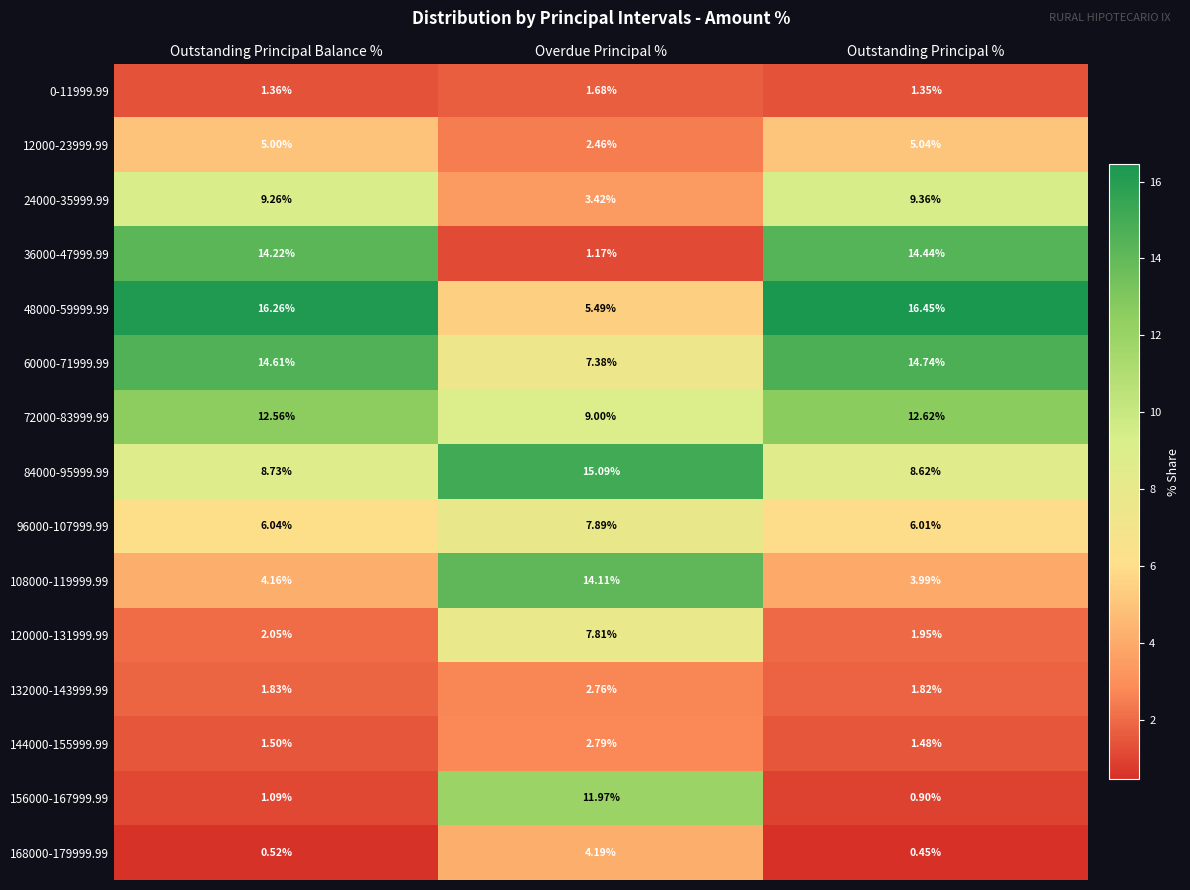

What is the total value across all series at Overdue Principal %?

97.2